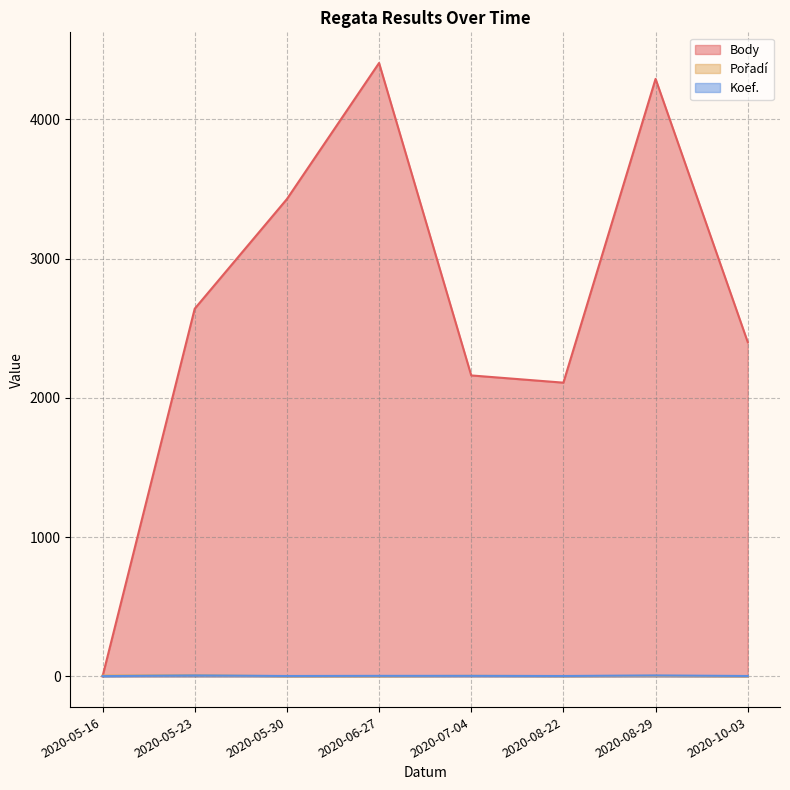

Reading left to right, transcribe all the data shown in this chart.

Body: 2020-05-16=0	2020-05-23=2640	2020-05-30=3427	2020-06-27=4404	2020-07-04=2161	2020-08-22=2109	2020-08-29=4290	2020-10-03=2400
Pořadí: 2020-05-16=6	2020-05-23=9	2020-05-30=1	2020-06-27=1	2020-07-04=4	2020-08-22=2	2020-08-29=4	2020-10-03=1
Koef.: 2020-05-16=2	2020-05-23=7	2020-05-30=3	2020-06-27=4	2020-07-04=4	2020-08-22=3	2020-08-29=7	2020-10-03=3